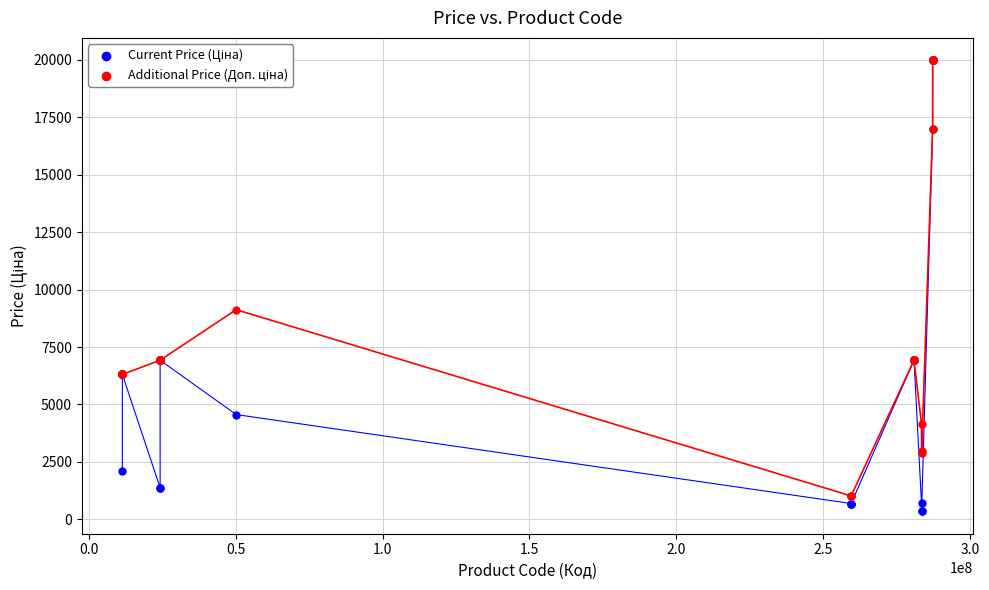

Across all series, what Y value is closest to 10162?

9123.7